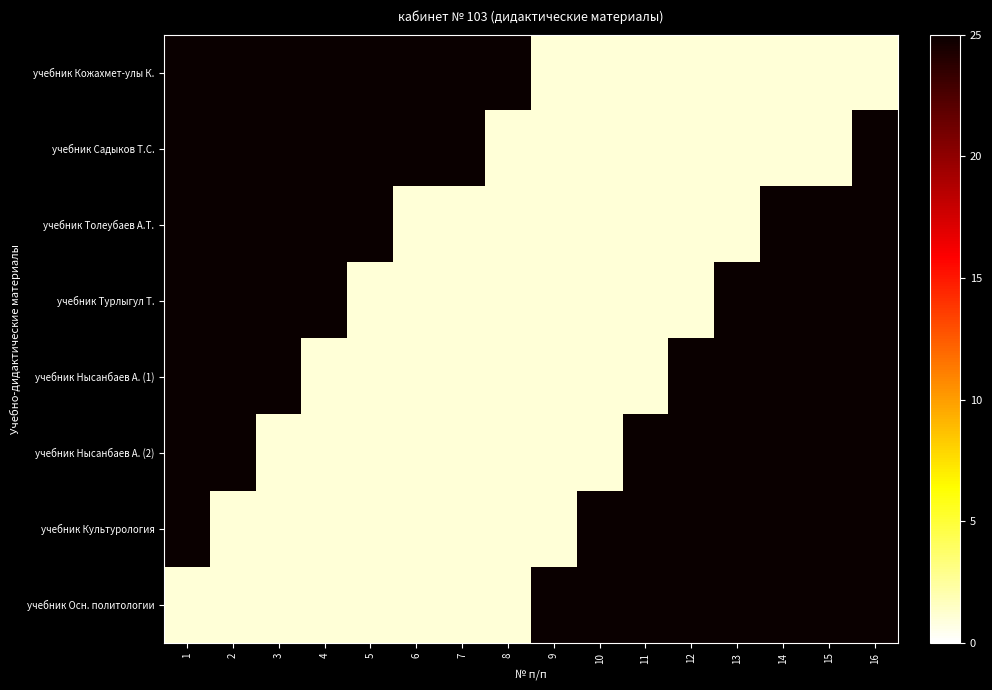

Reading left to right, list all the values displayed in this chart.

учебник Кожахмет-улы К.: 1=25	2=25	3=25	4=25	5=25	6=25	7=25	8=25	9=1	10=1	11=1	12=1	13=1	14=1	15=1	16=1
учебник Садыков Т.С.: 1=25	2=25	3=25	4=25	5=25	6=25	7=25	8=1	9=1	10=1	11=1	12=1	13=1	14=1	15=1	16=25
учебник Толеубаев А.Т.: 1=25	2=25	3=25	4=25	5=25	6=1	7=1	8=1	9=1	10=1	11=1	12=1	13=1	14=25	15=25	16=25
учебник Турлыгул Т.: 1=25	2=25	3=25	4=25	5=1	6=1	7=1	8=1	9=1	10=1	11=1	12=1	13=25	14=25	15=25	16=25
учебник Нысанбаев А. (1): 1=25	2=25	3=25	4=1	5=1	6=1	7=1	8=1	9=1	10=1	11=1	12=25	13=25	14=25	15=25	16=25
учебник Нысанбаев А. (2): 1=25	2=25	3=1	4=1	5=1	6=1	7=1	8=1	9=1	10=1	11=25	12=25	13=25	14=25	15=25	16=25
учебник Культурология: 1=25	2=1	3=1	4=1	5=1	6=1	7=1	8=1	9=1	10=25	11=25	12=25	13=25	14=25	15=25	16=25
учебник Осн. политологии: 1=1	2=1	3=1	4=1	5=1	6=1	7=1	8=1	9=25	10=25	11=25	12=25	13=25	14=25	15=25	16=25